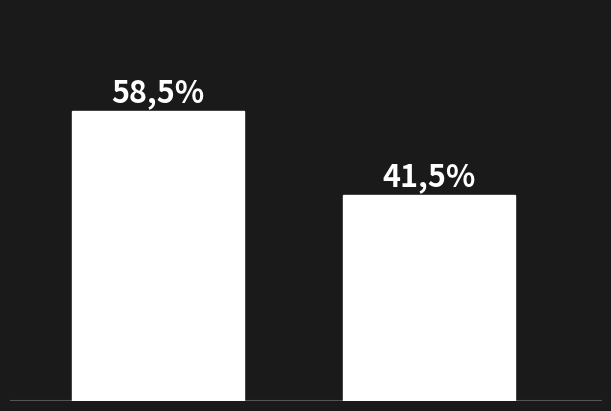

Are the bars grouped side by side (vs. stacked)?

No